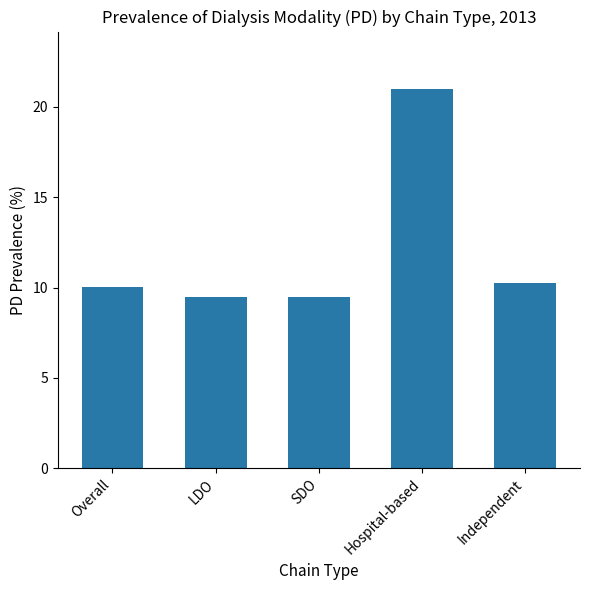

What is the label of the 3rd bar from the right?

SDO